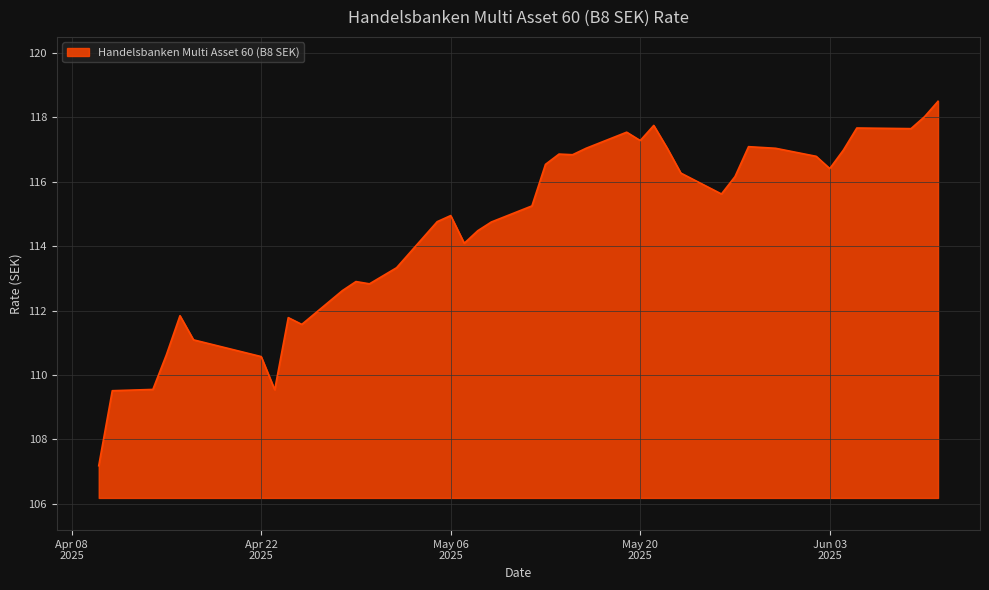

What is the greatest value displayed?

118.5